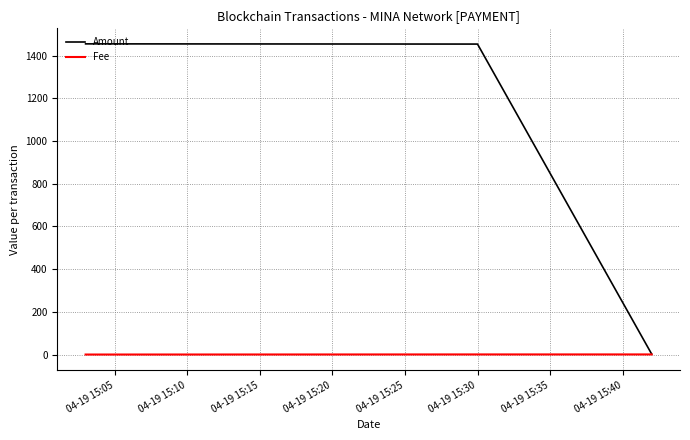

What is the greatest value displayed?

1455.0